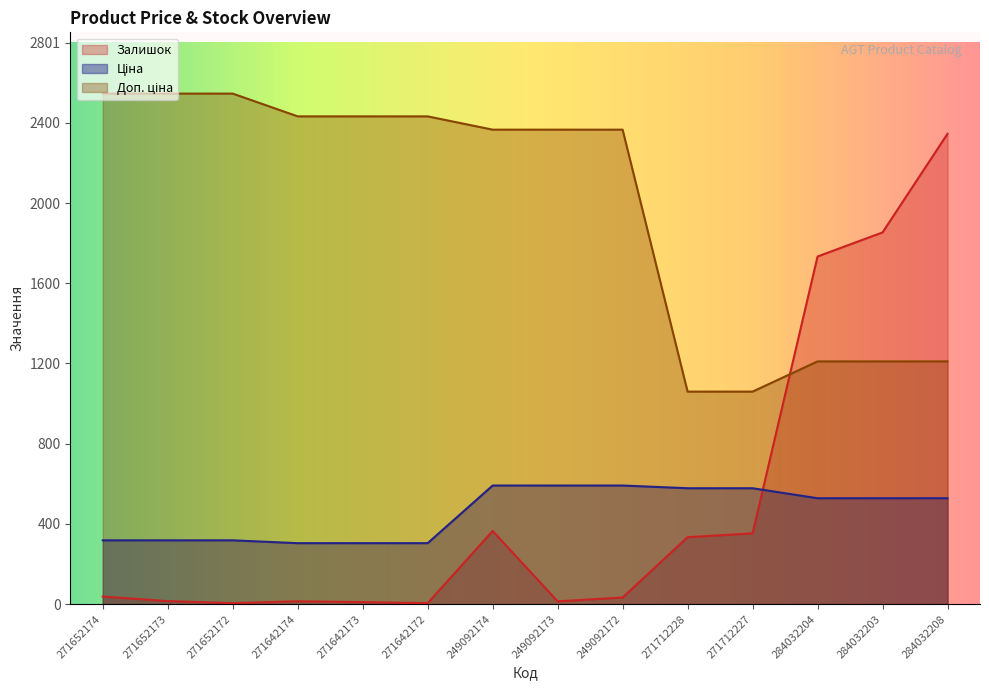

True or false: Ціна has more than 0 interior local peaks.

False